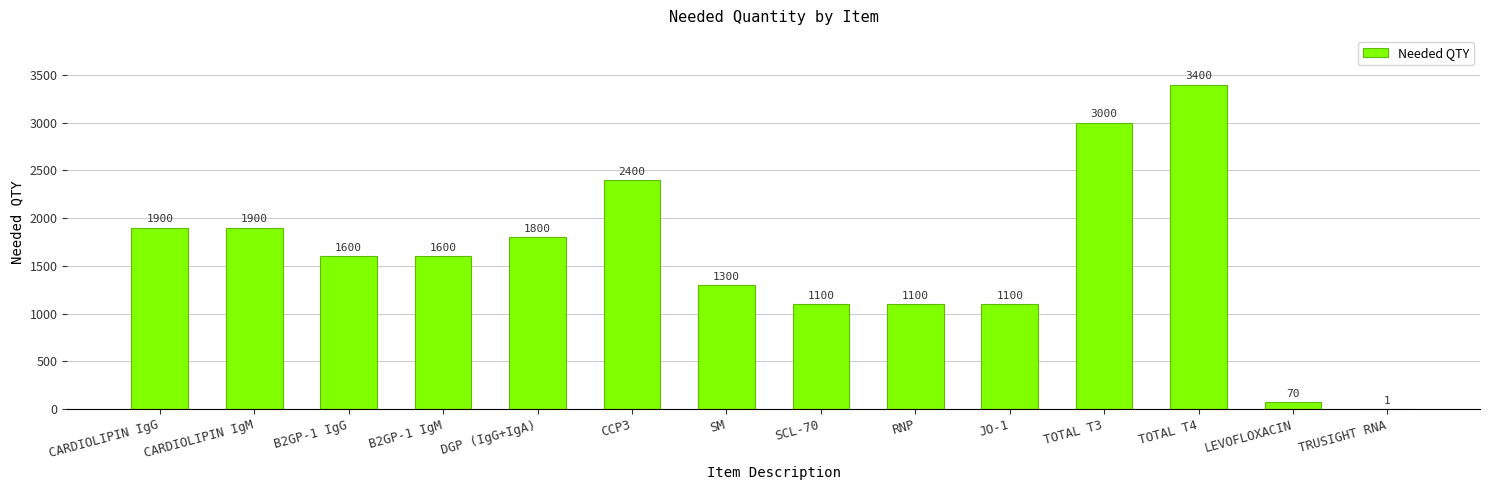

Is it true that the value at CARDIOLIPIN IgM is 1112?

False